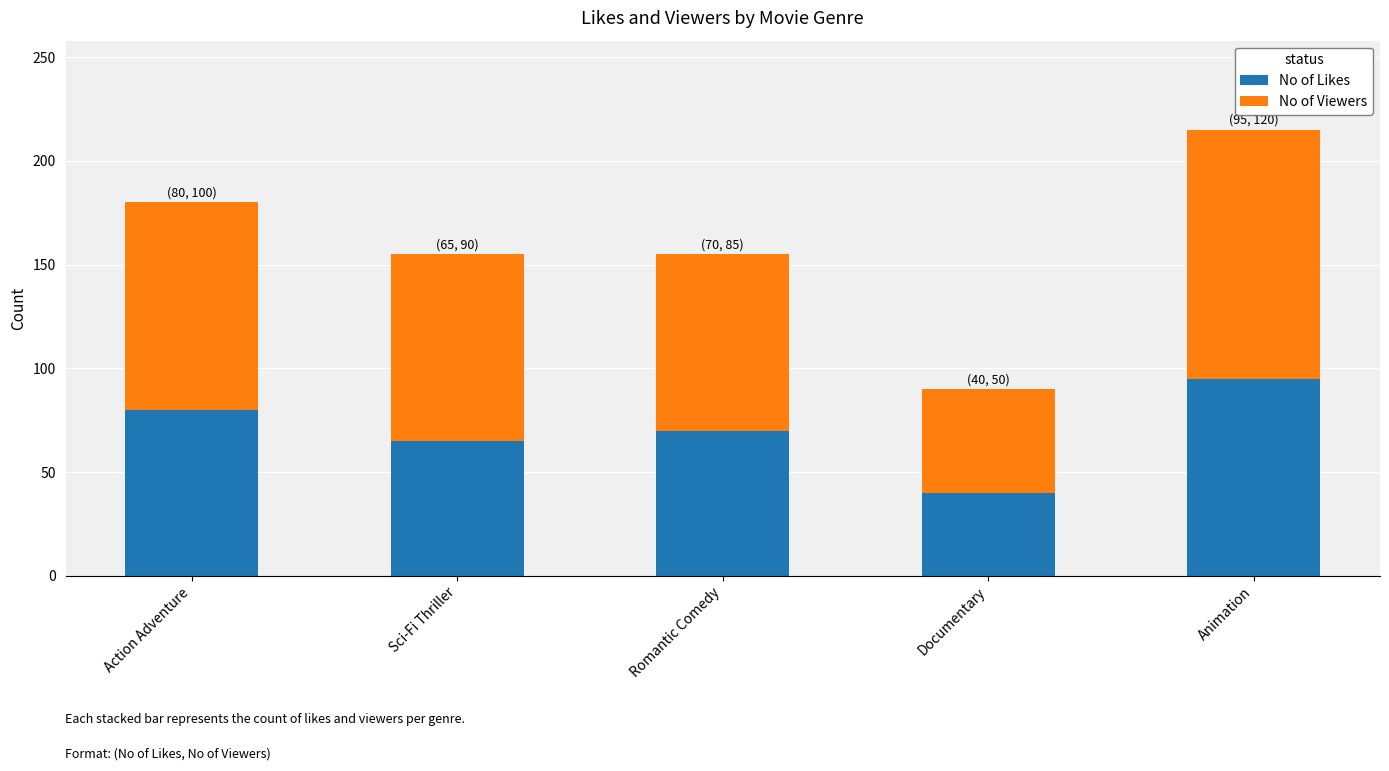

Is it true that No of Likes equals 114 at Romantic Comedy?

False